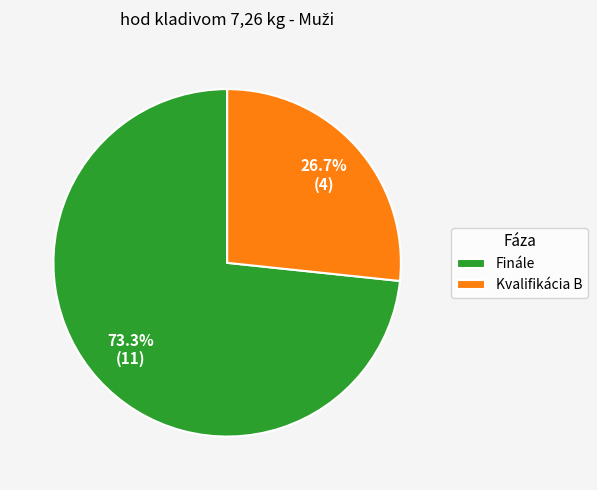

Which has a higher value, Finále or Kvalifikácia B?

Finále